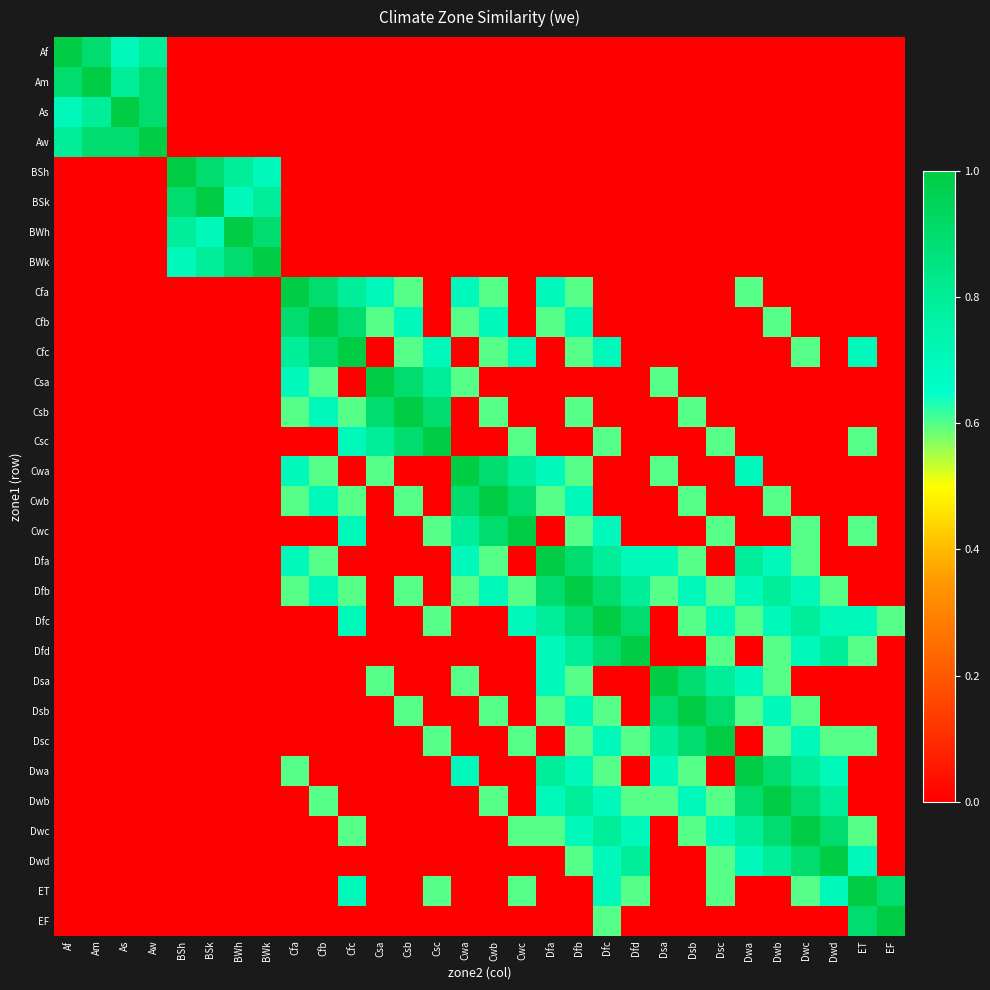

What is the difference between the highest and lowest values at BWh?

1.0